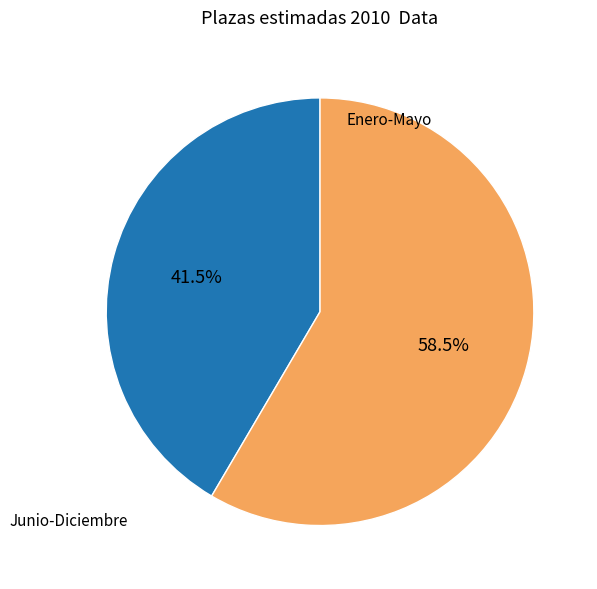

Is there a majority slice in this chart?

Yes